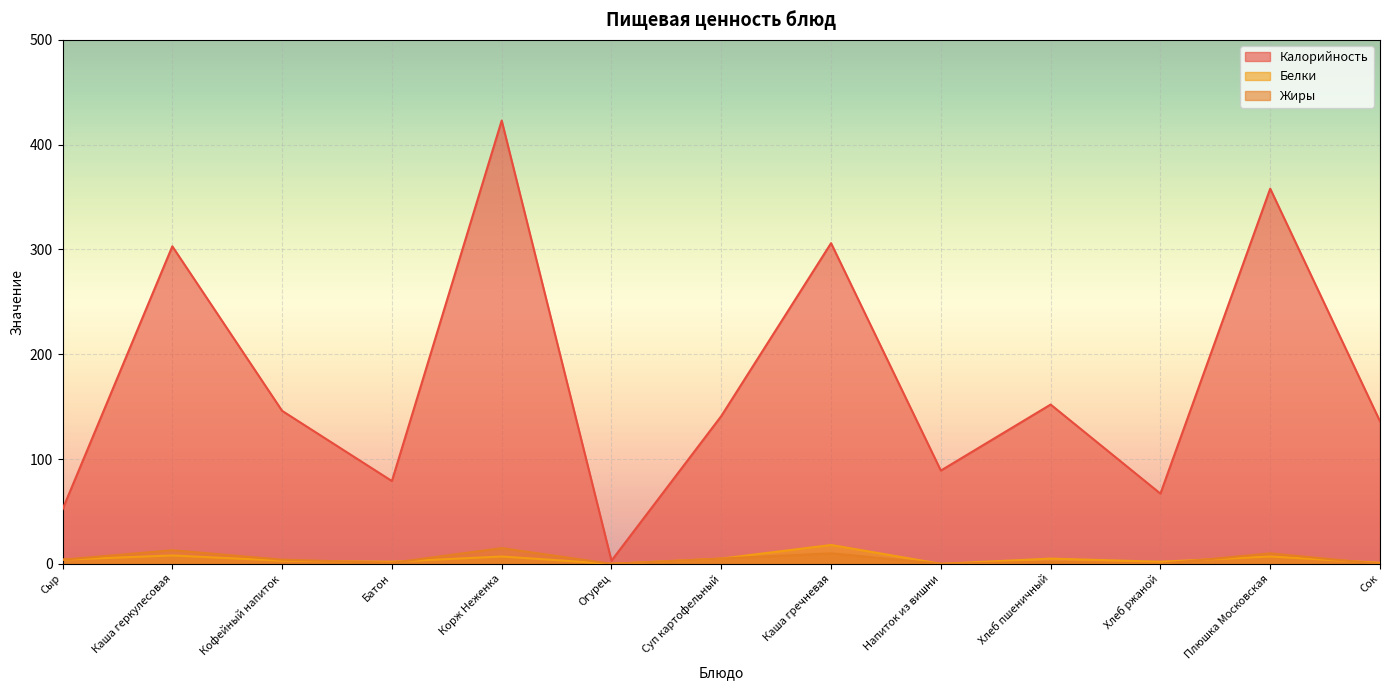

What is the difference between the maximum and minimum values in the Белки series?

18